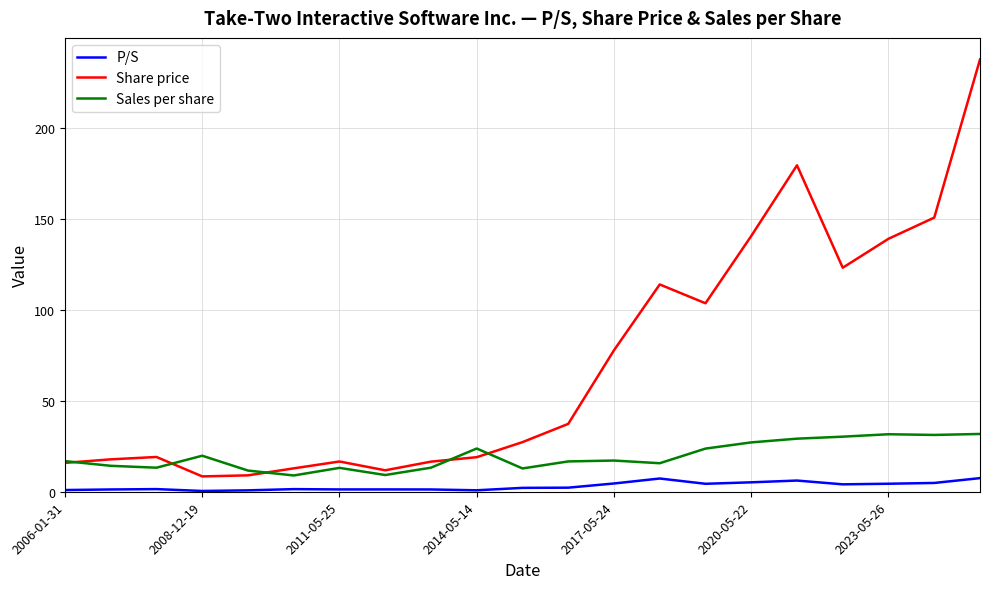

How many interior local peaks does the Share price series have?

4